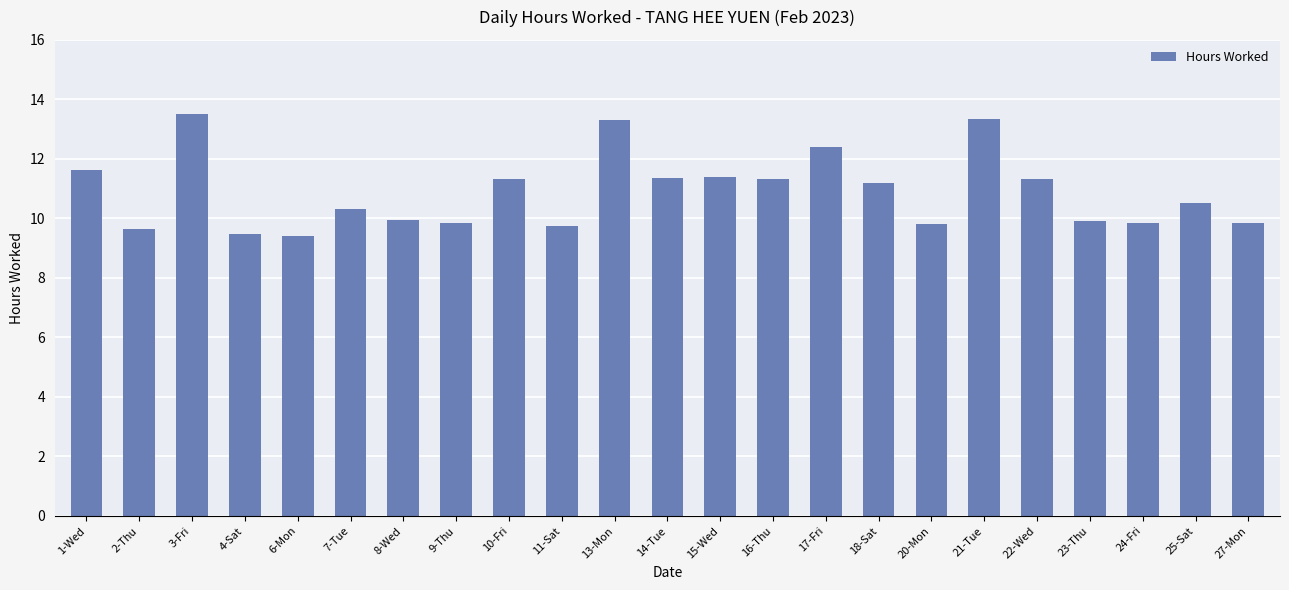

Where does the data first go above 10?

1-Wed